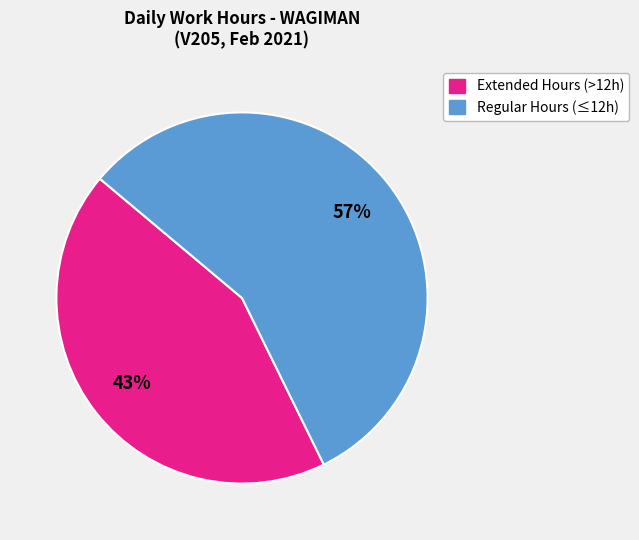

To the nearest percent, what is the average slice percentage?

50%